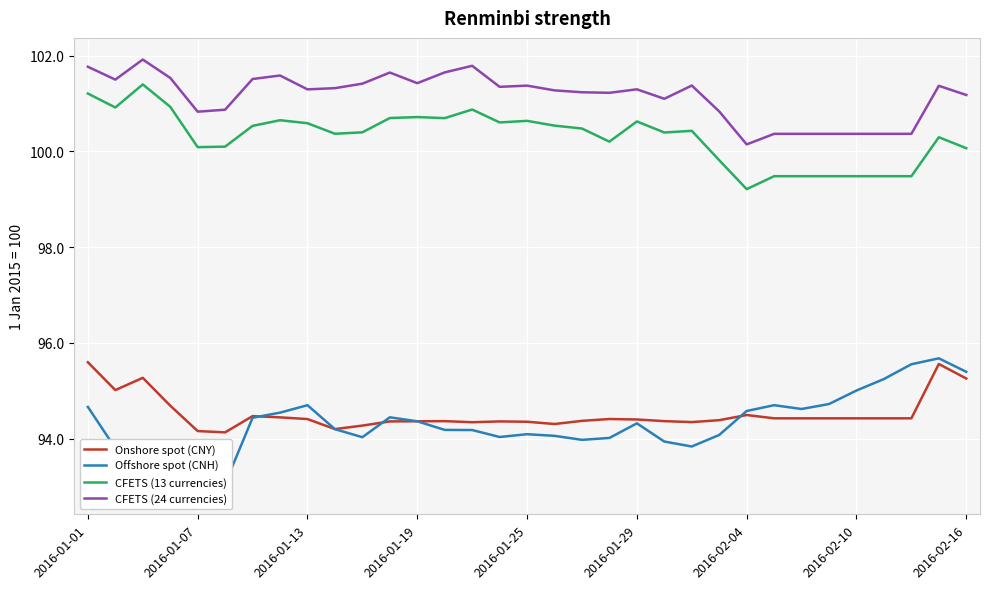

True or false: Offshore spot (CNH) has a value of 122.4 at 15.

False